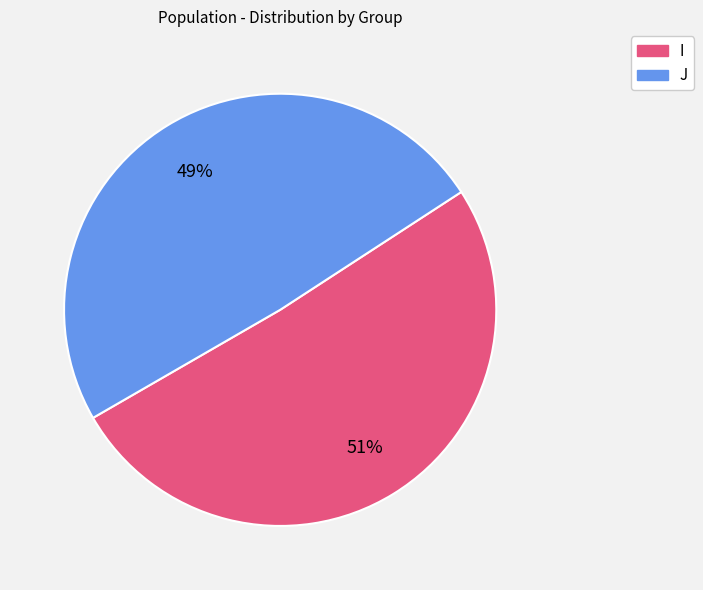

Is the sum of I and J greater than half?

Yes